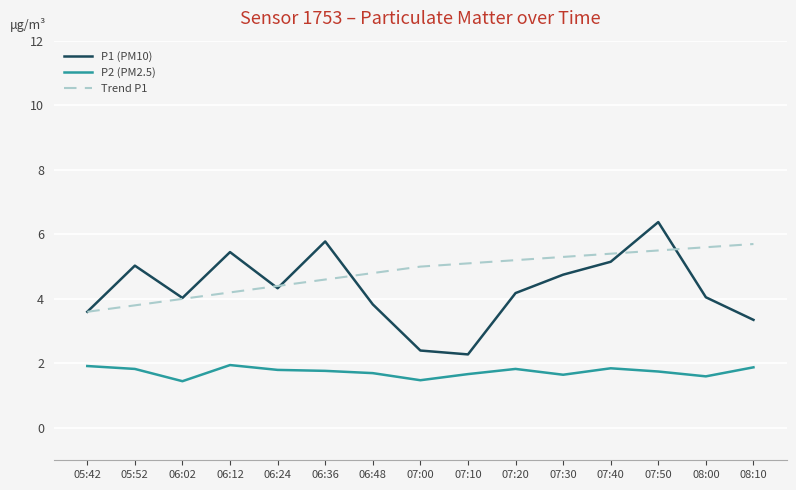

True or false: Trend P1 and P2 (PM2.5) intersect in this chart.

False